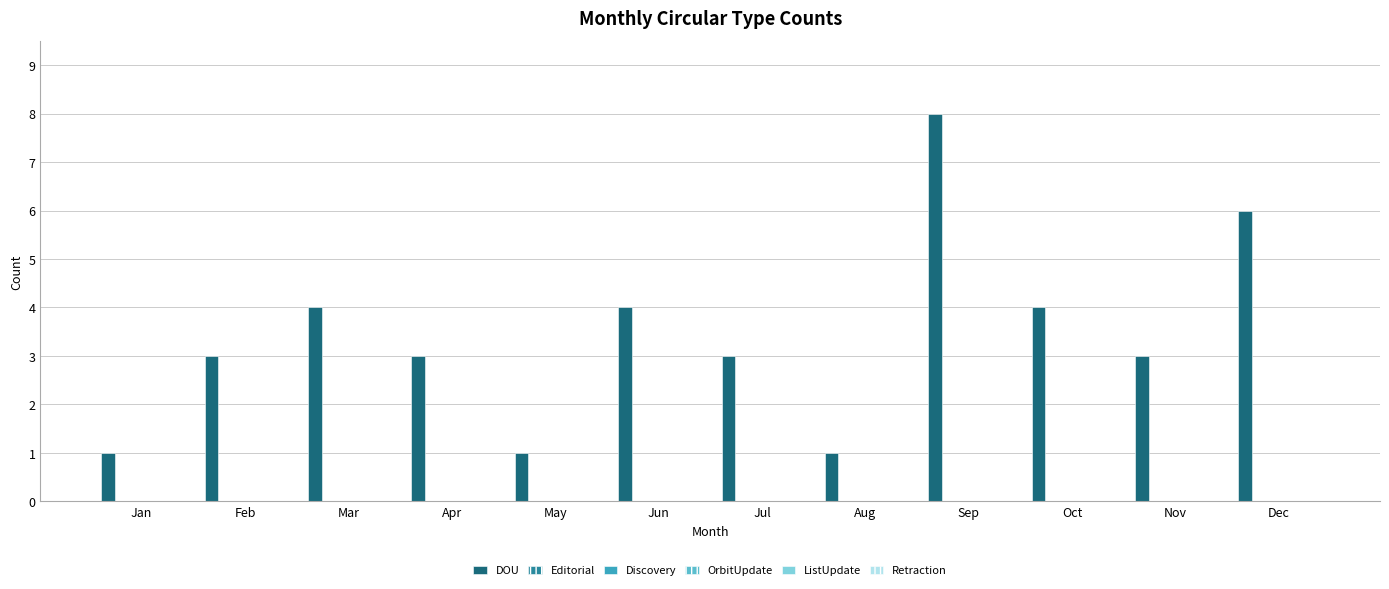

Reading right to left, what are all the values shown in this chart?

6	3	4	8	1	3	4	1	3	4	3	1